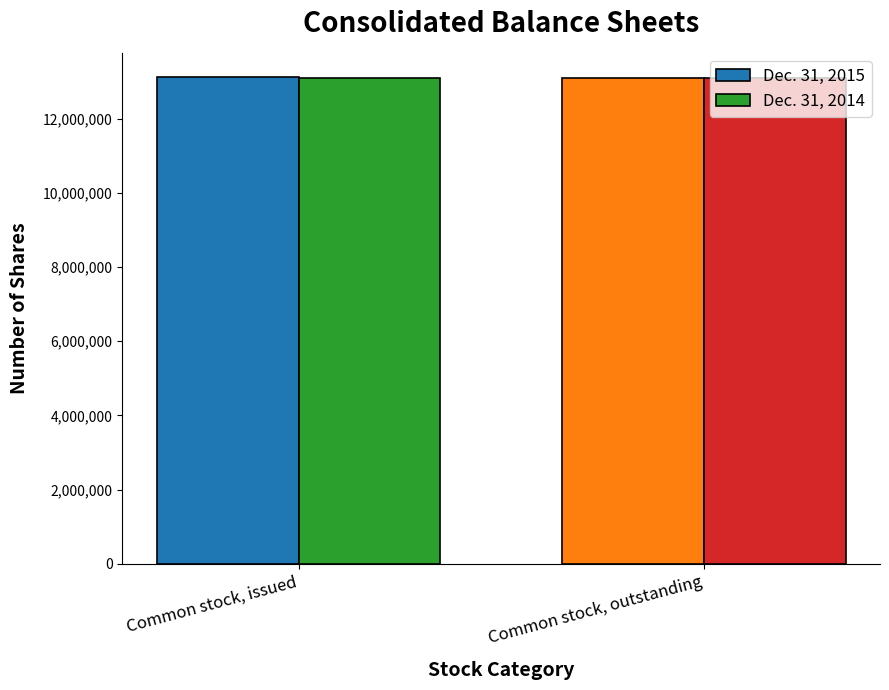

The value of Dec. 31, 2014 at Common stock, issued is 13090932. True or false?

True